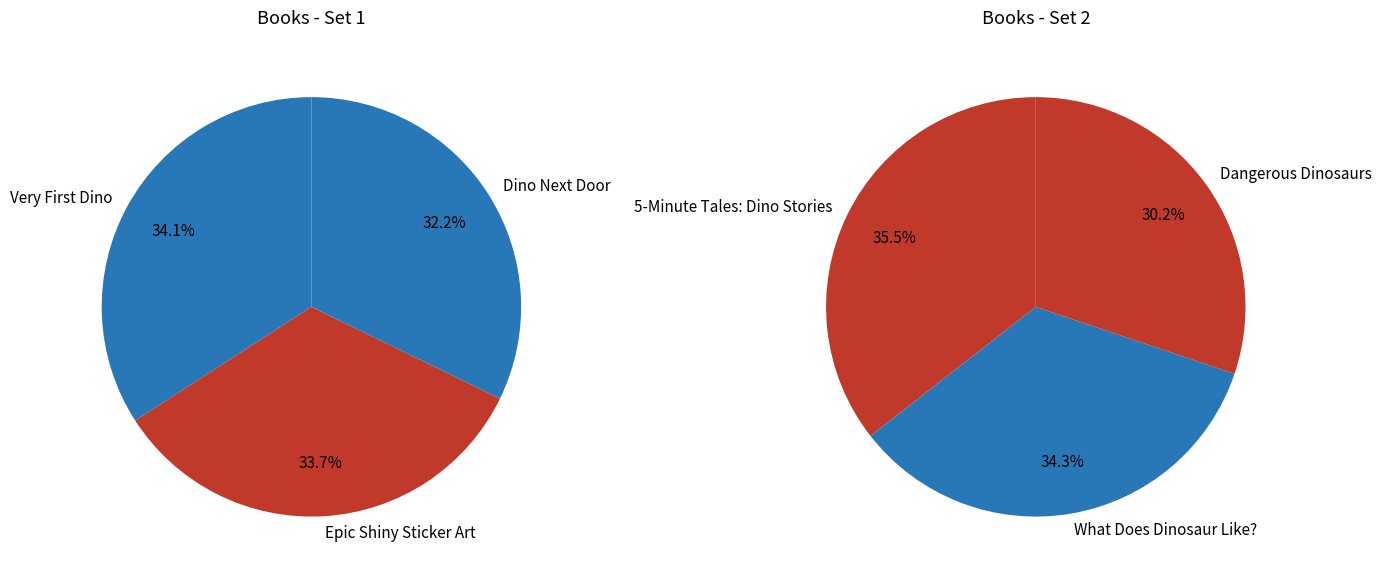

Rank the categories by value from highest to lowest.

Very First Dino, Epic Shiny Sticker Art, Dino Next Door, 5-Minute Tales: Dino Stories, What Does Dinosaur Like?, Dangerous Dinosaurs